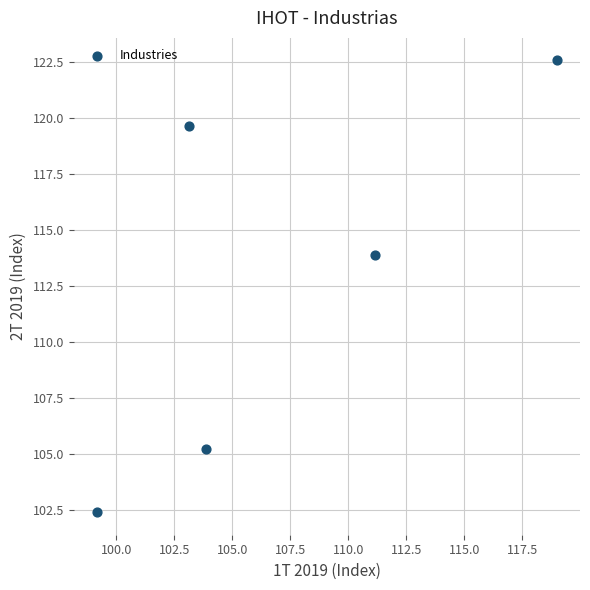

What is the average X value?

107.3